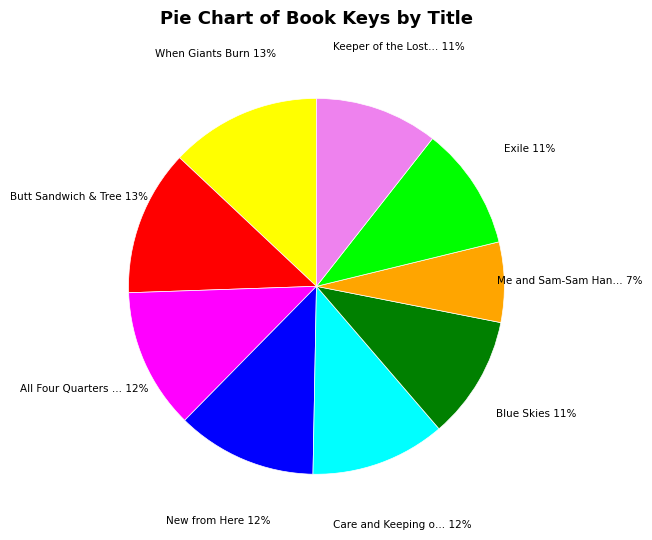

To the nearest percent, what is the average slice percentage?

11%